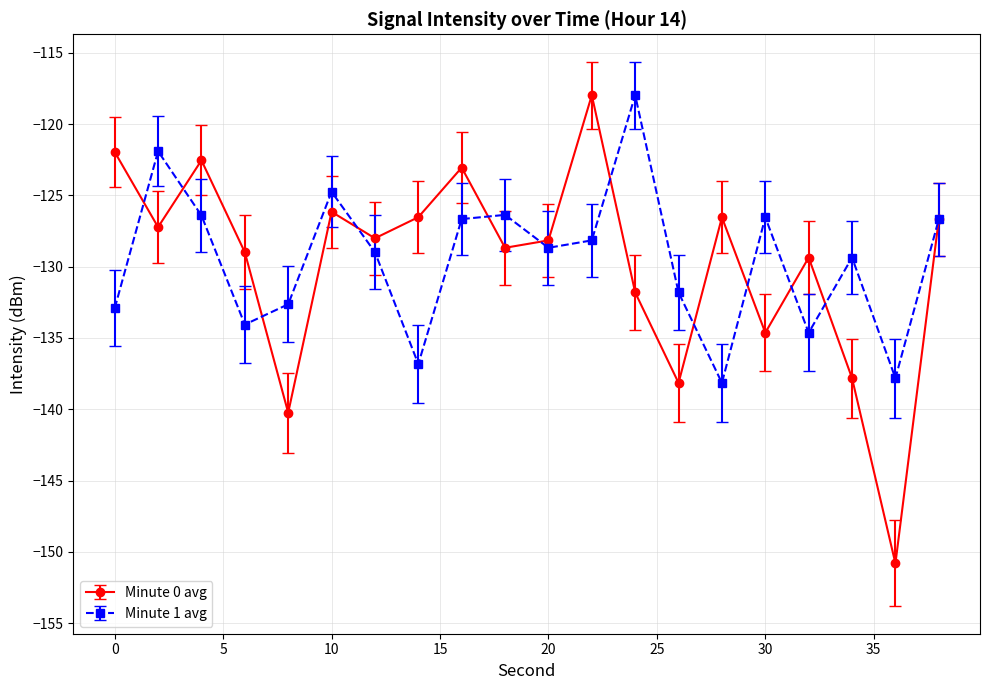

How many values in the Minute 0 avg series are below -128?

11